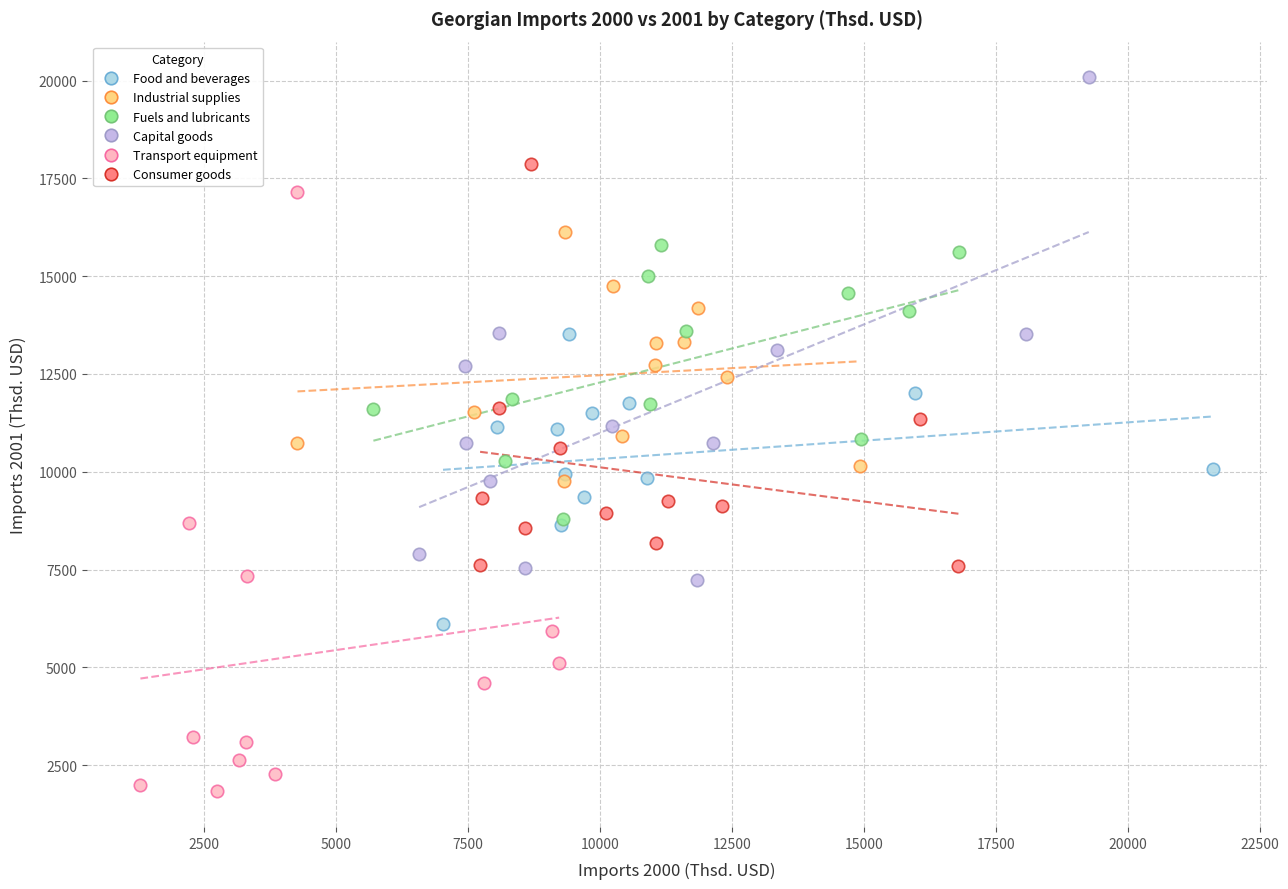

Which series reaches the maximum Y coordinate?

Capital goods